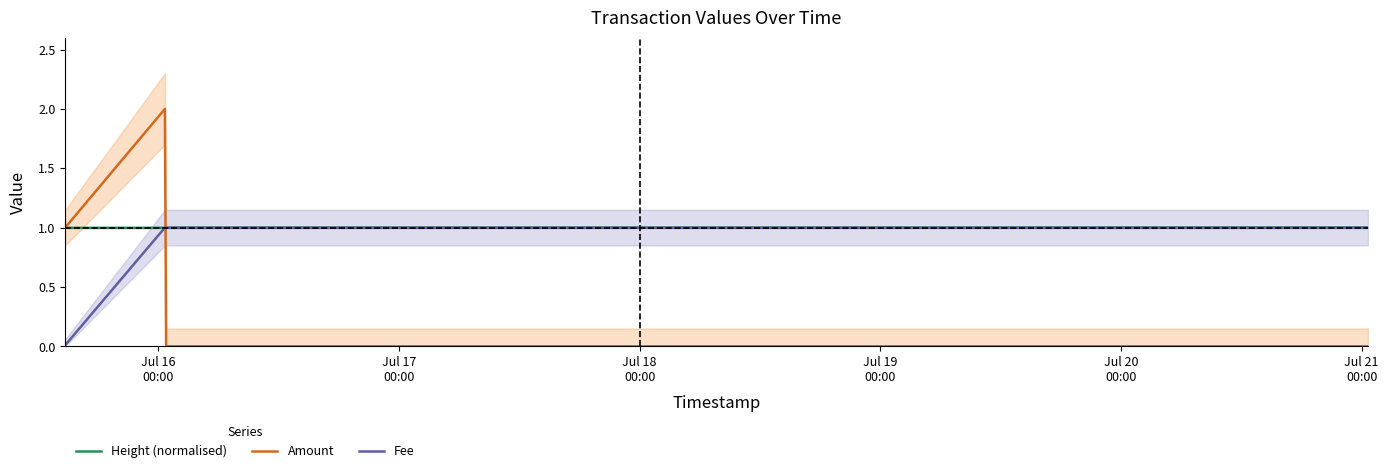

Which series has the largest range (max minus min)?

Amount